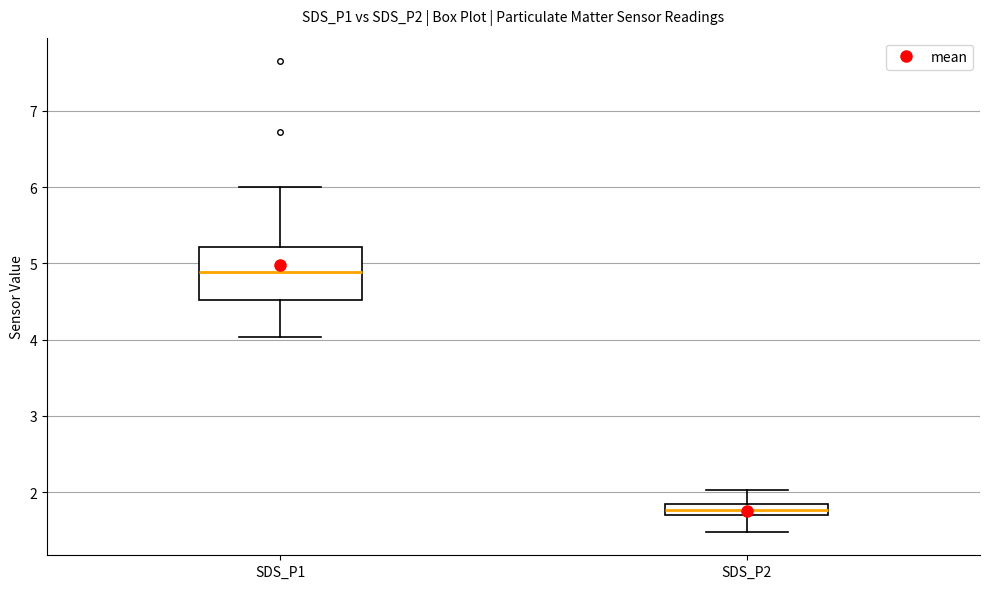

Reading left to right, transcribe this box plot: for each box, give where its median line is, the range the box spans, and where its two whiskers end, as read against the y-axis. The values are not printed on the chart, so give them approximately, as read against the axis.

SDS_P1: median 4.9, box 4.5 to 5.2, whiskers 4.0 to 6.0
SDS_P2: median 1.8, box 1.7 to 1.9, whiskers 1.5 to 2.0